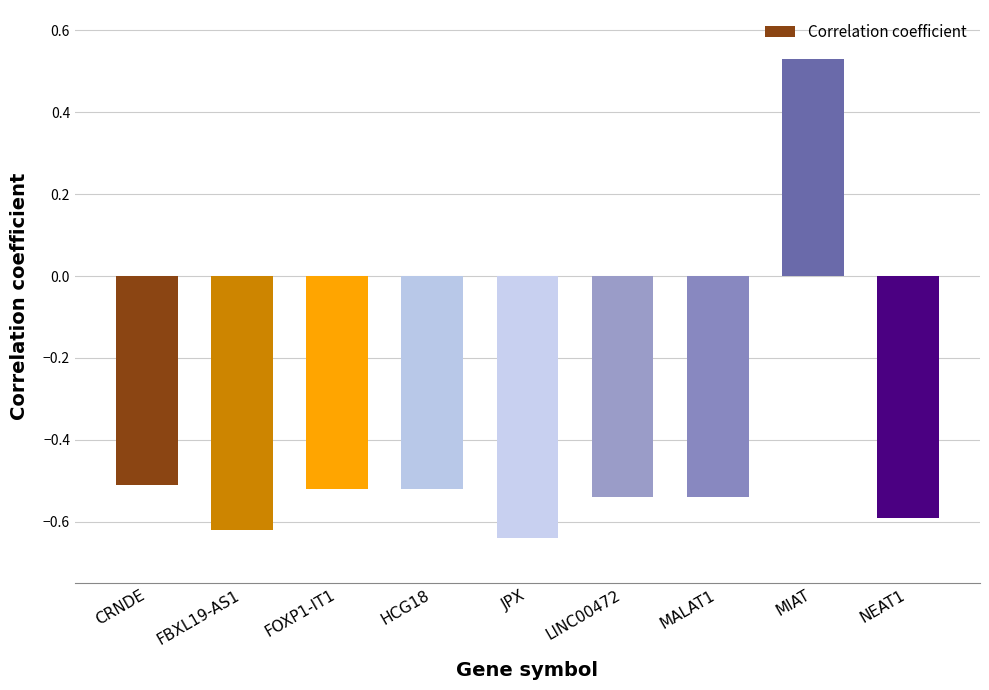

What is the label of the 5th bar from the right?

JPX